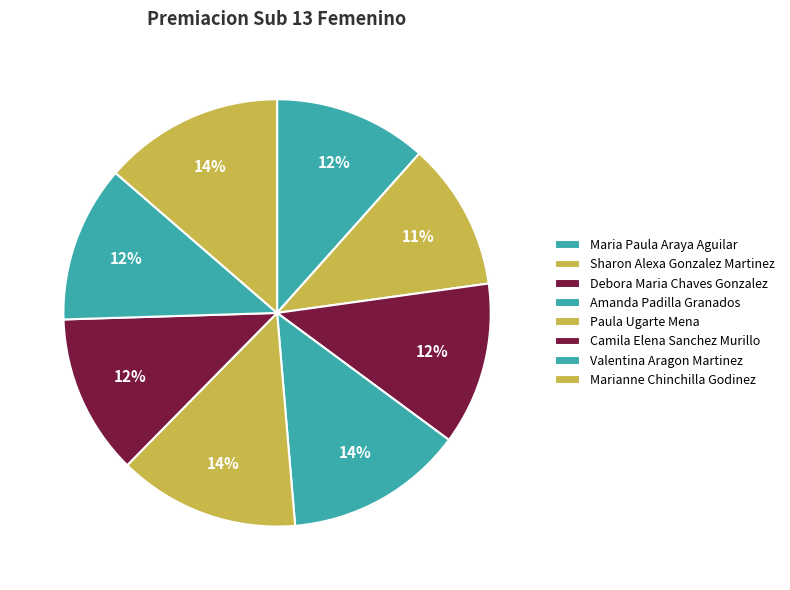

Does Sharon Alexa Gonzalez Martinez represent more than half of the total?

No